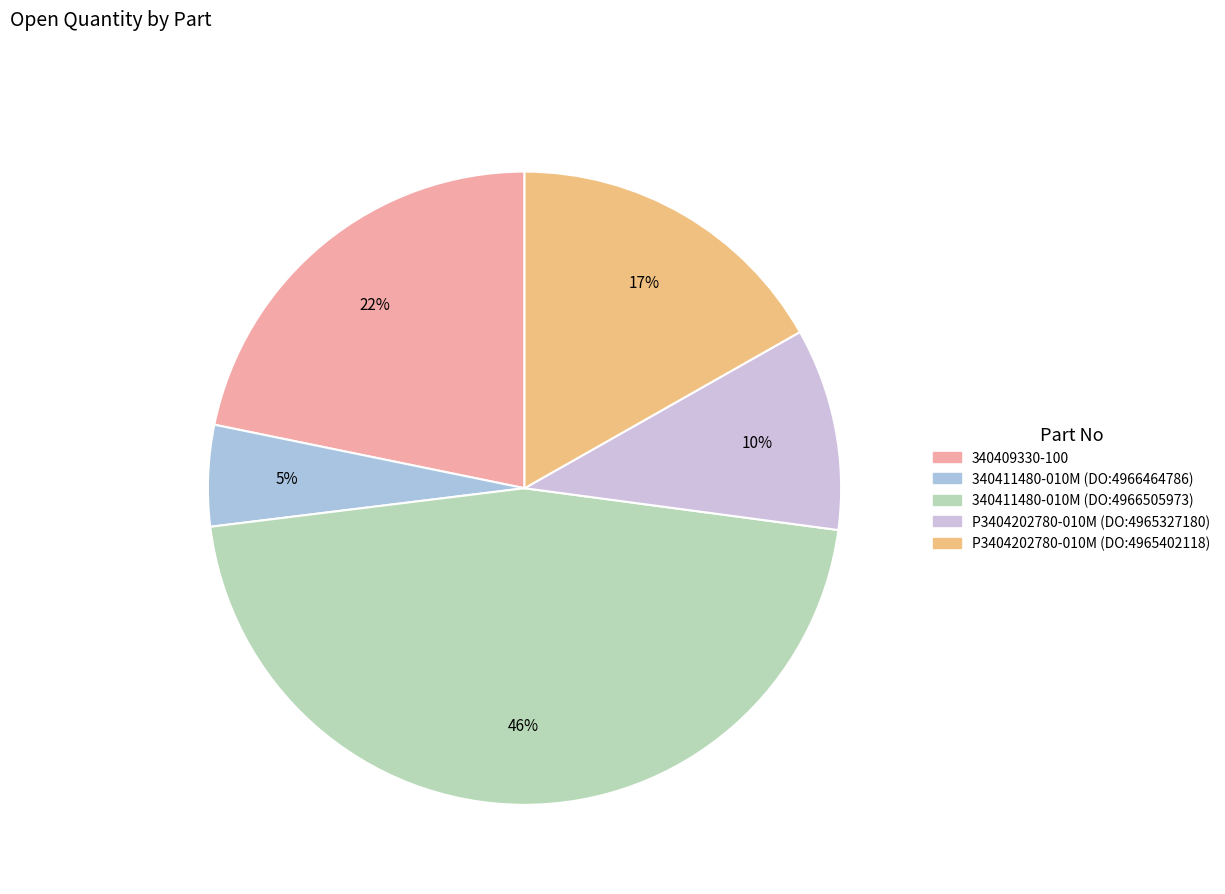

To the nearest percent, what portion does P3404202780-010M (DO:4965327180) represent?

10%